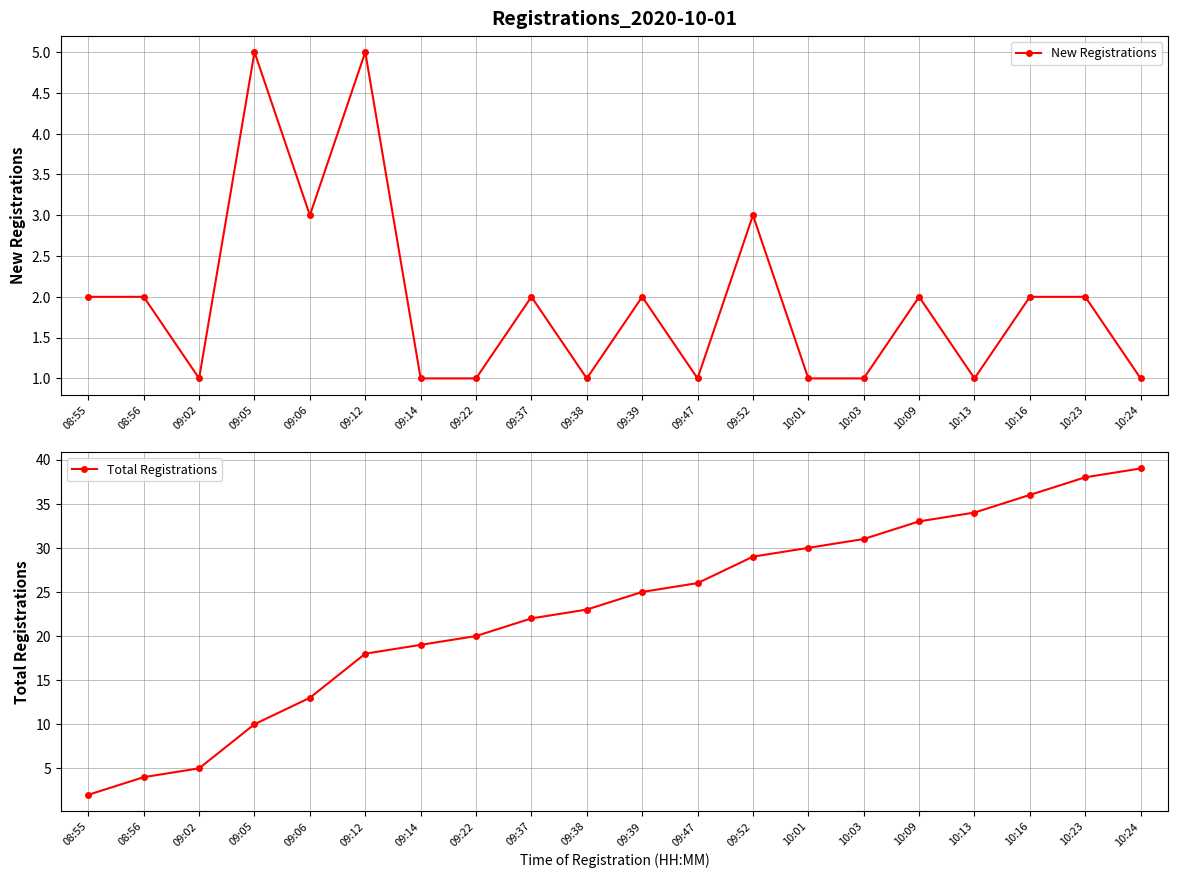

Is it true that Total Registrations equals 26 at 09:47?

True